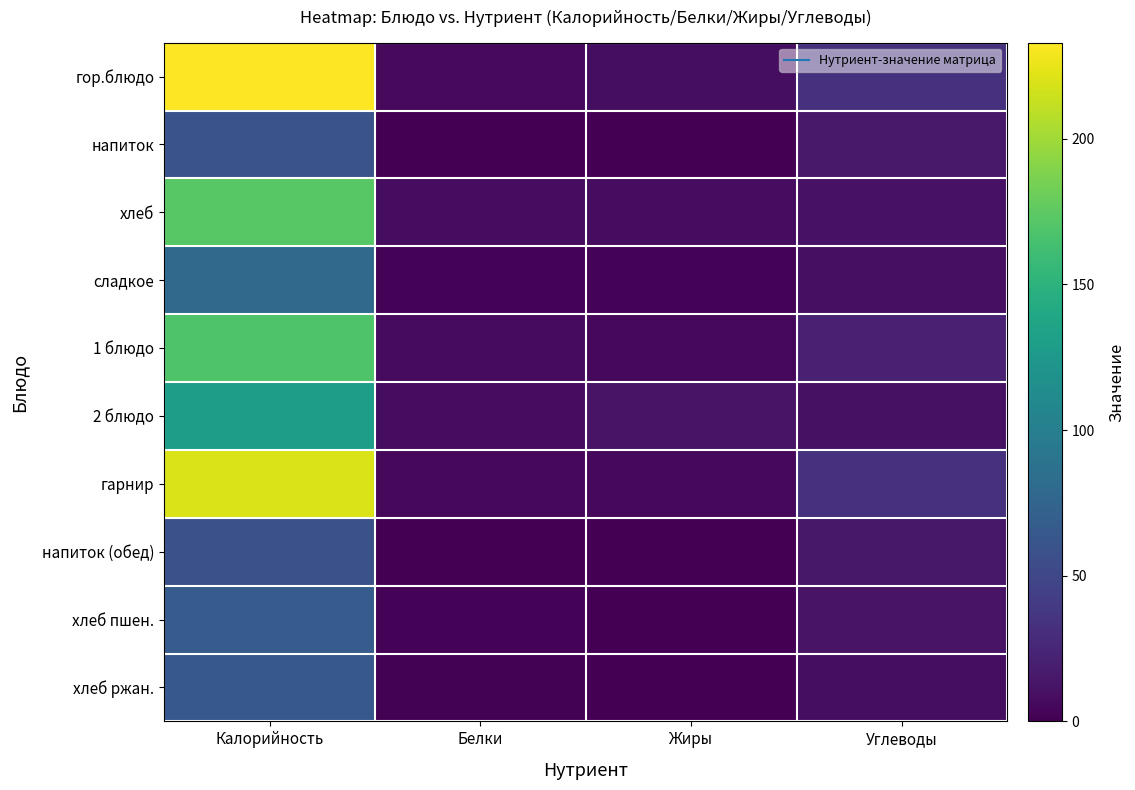

Rank the series at Жиры from highest to lowest value.

2 блюдо, гор.блюдо, хлеб, 1 блюдо, гарнир, сладкое, хлеб ржан., хлеб пшен., напиток, напиток (обед)